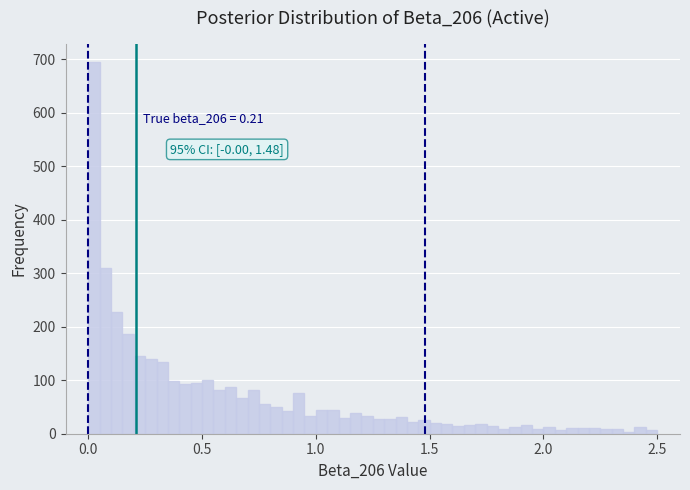

Read against the x-axis, roughly where is the centre of the tallest bar?

0.05